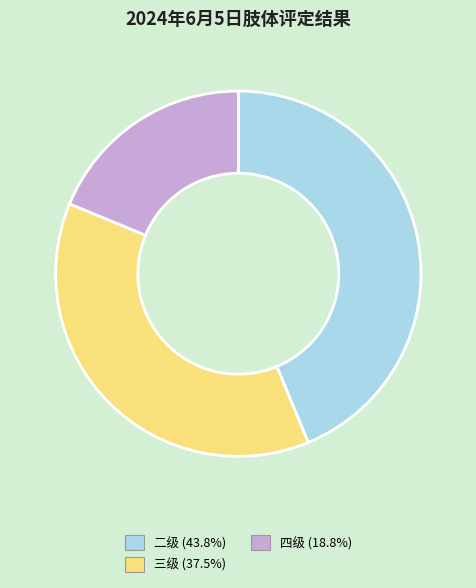

True or false: 三级 accounts for 45% of the total.

False